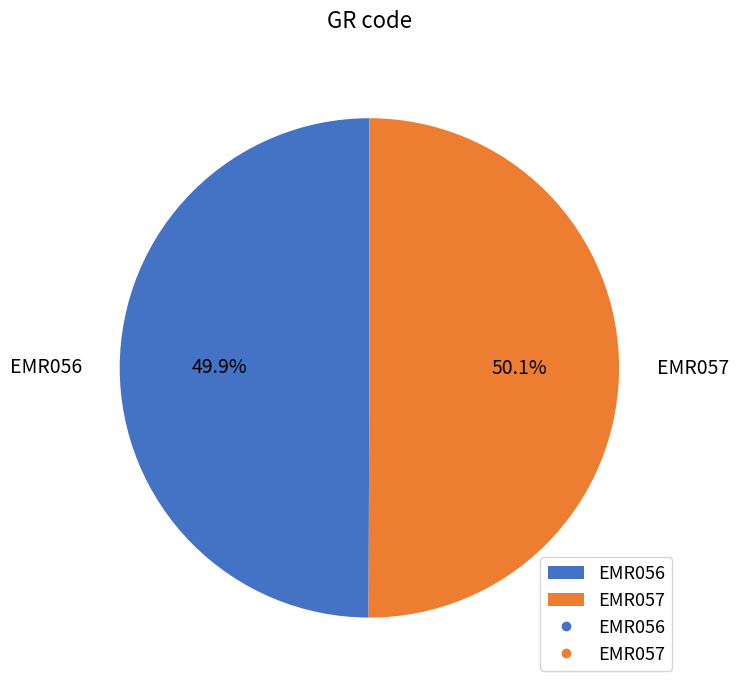

Is there a majority slice in this chart?

Yes